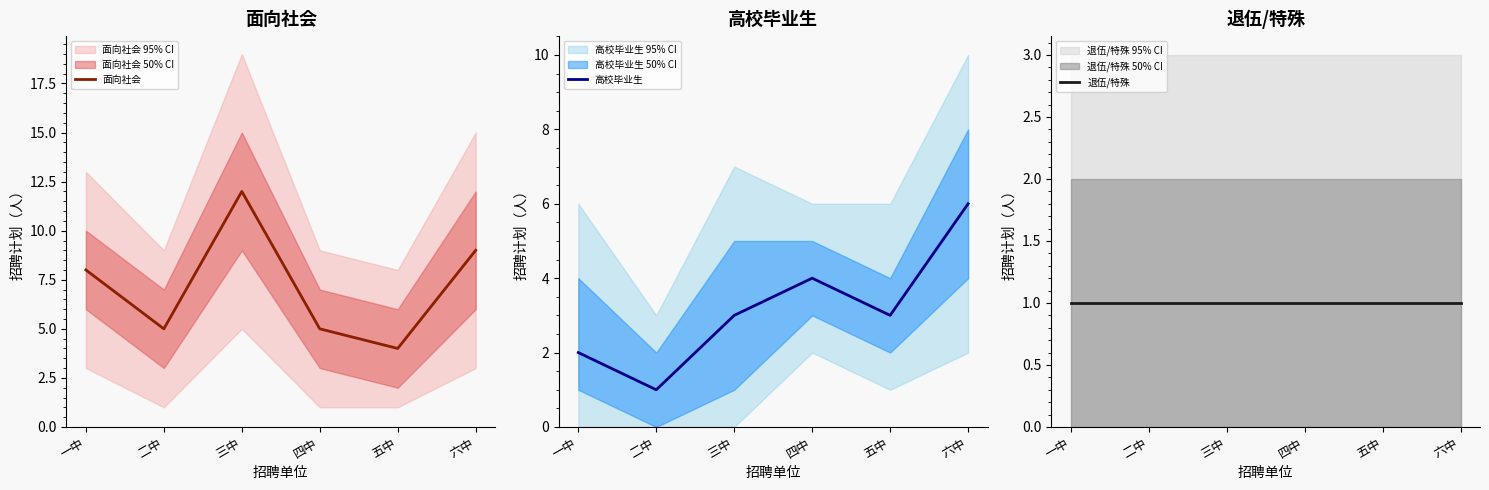

What is the maximum value shown in the chart?

12